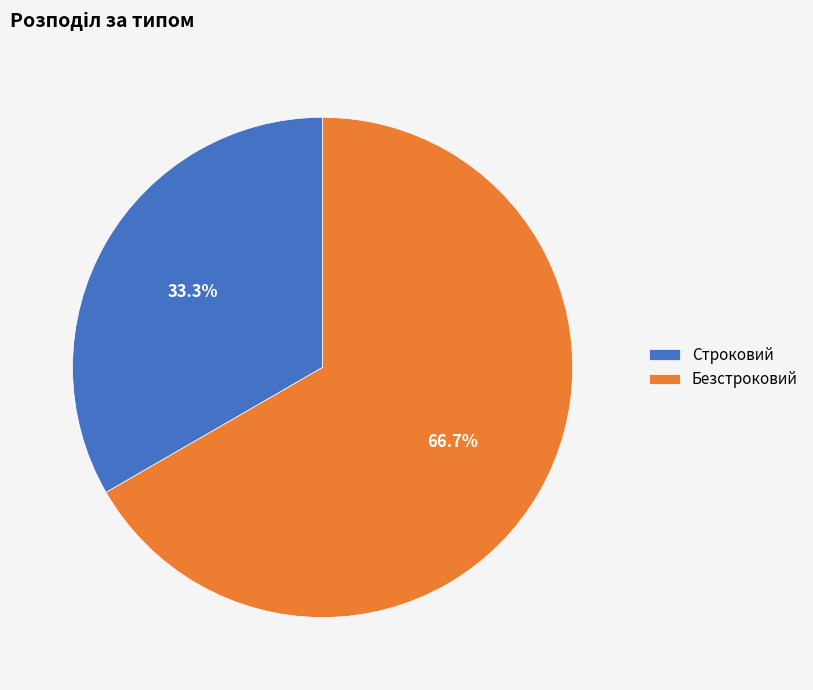

How many segments does this pie chart have?

2